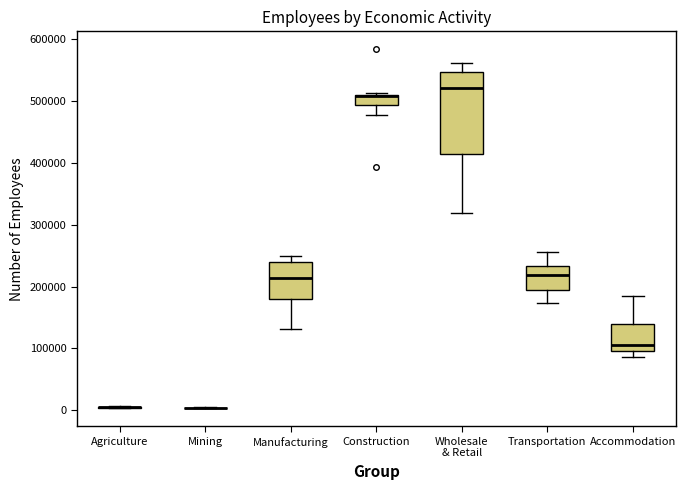

Reading left to right, read every box against the y-axis: the position of its median line, the range the box covers, and the ends of its whiskers. The values are not printed on the chart, so give them approximately, as read against the axis.

Agriculture: box collapsed to a line at 10000, whiskers 0 to 10000
Mining: box collapsed to a line at 0, whiskers 0 to 0
Manufacturing: median 210000, box 180000 to 240000, whiskers 130000 to 250000
Construction: median 510000 (drawn on the box's upper edge), box 490000 to 510000, whiskers 480000 to 510000 (just above the box's upper edge)
Wholesale & Retail: median 520000, box 410000 to 550000, whiskers 320000 to 560000
Transportation: median 220000, box 190000 to 230000, whiskers 170000 to 260000
Accommodation: median 110000, box 100000 to 140000, whiskers 90000 to 190000